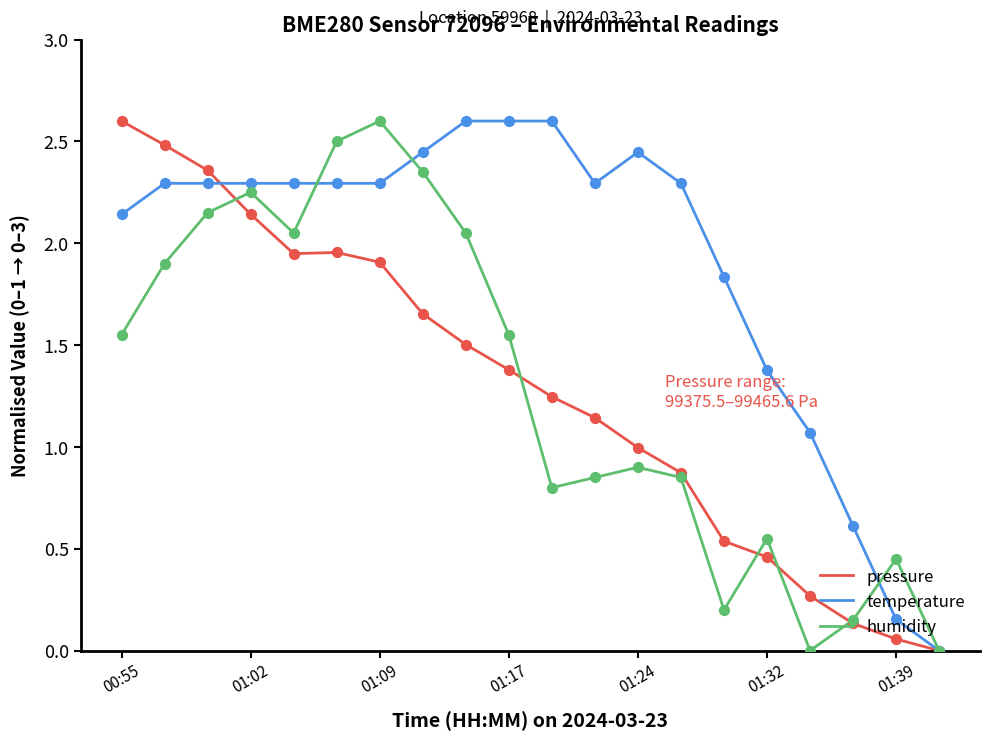

What is the highest value of the temperature series?

2.6